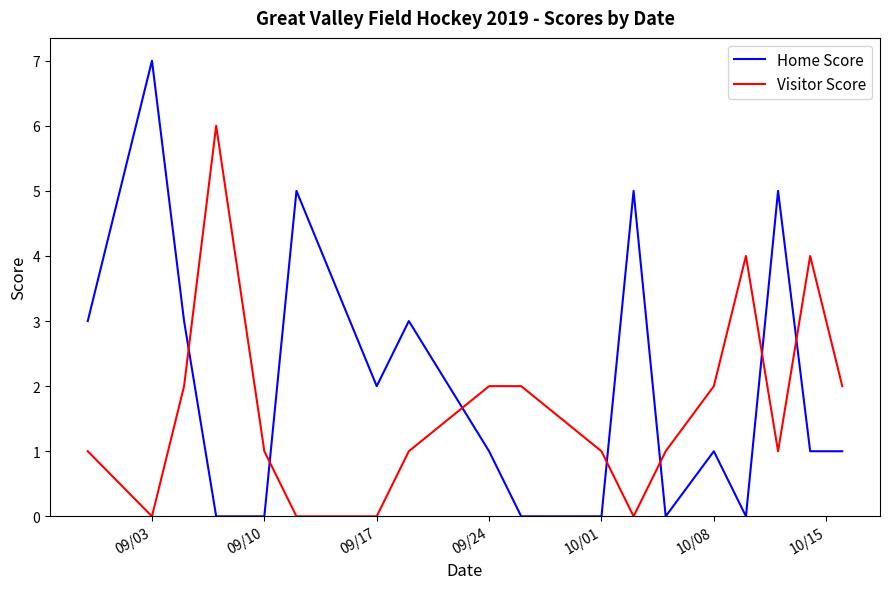

True or false: Home Score and Visitor Score cross at least once.

True